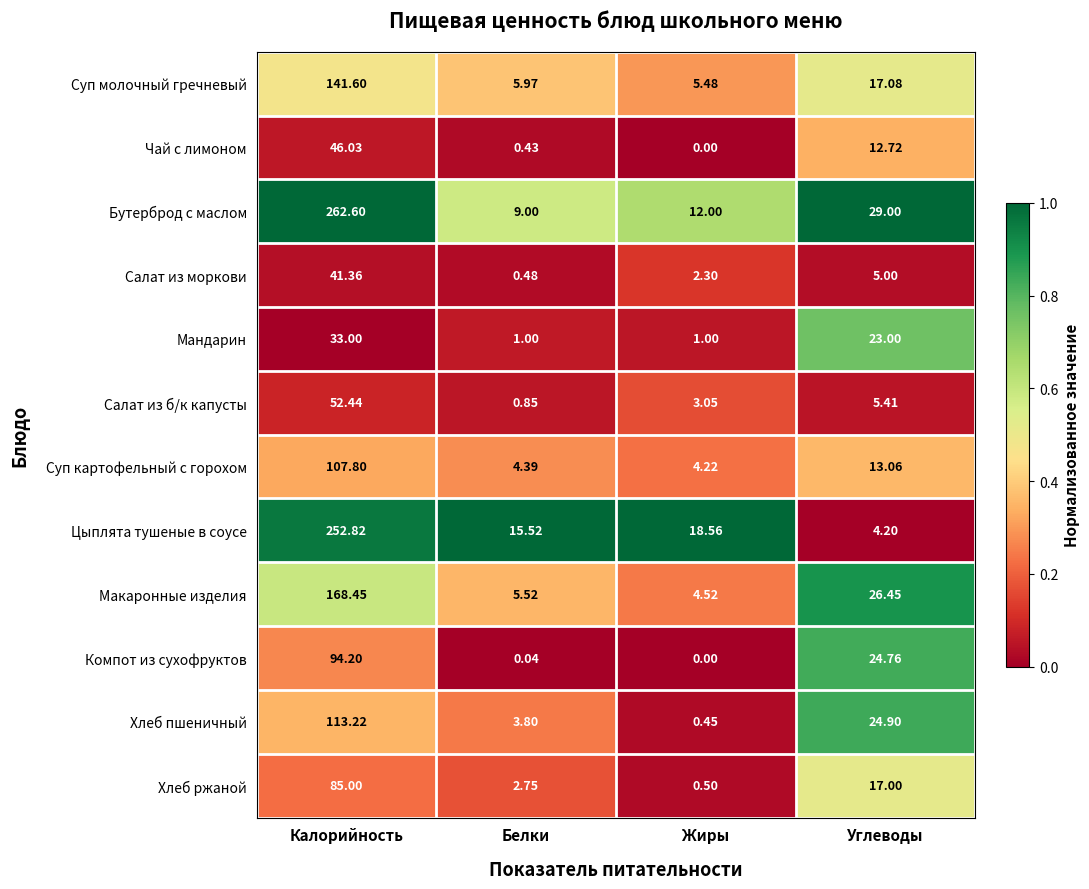

Between Белки and Углеводы, which series saw the biggest shift?

Компот из сухофруктов